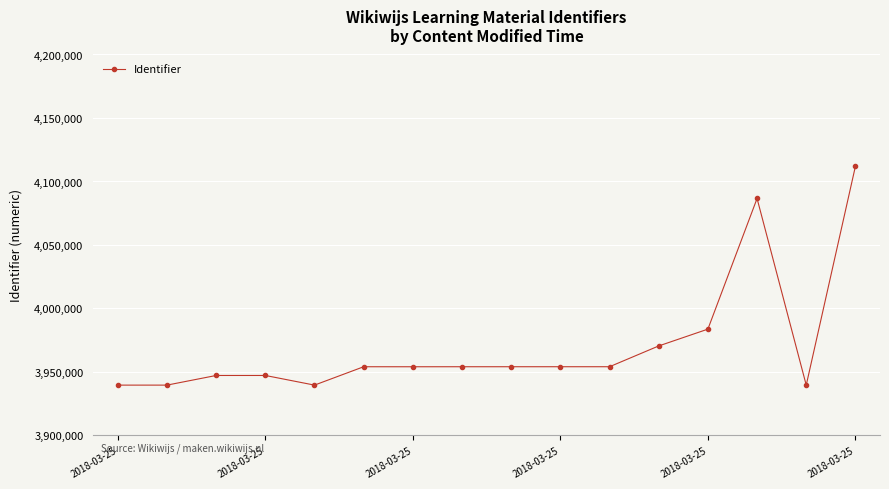

What is the value of the 2nd point from the left?

3939624